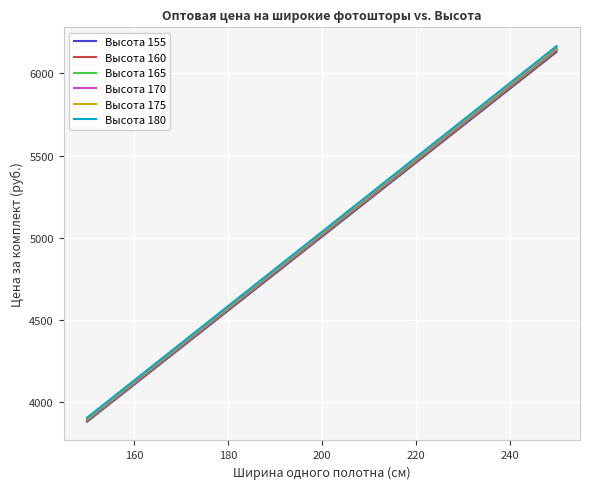

Which series has the widest spread of values?

Высота 180